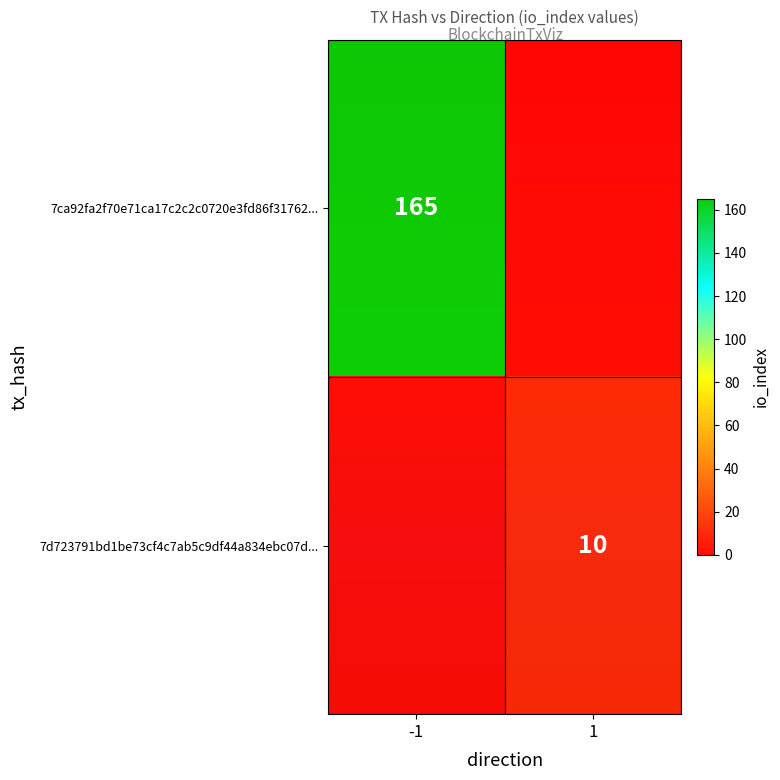

True or false: 7ca92fa2f70e71ca17c2c2c0720e3fd86f31762 has a value of -2 at direction.

False